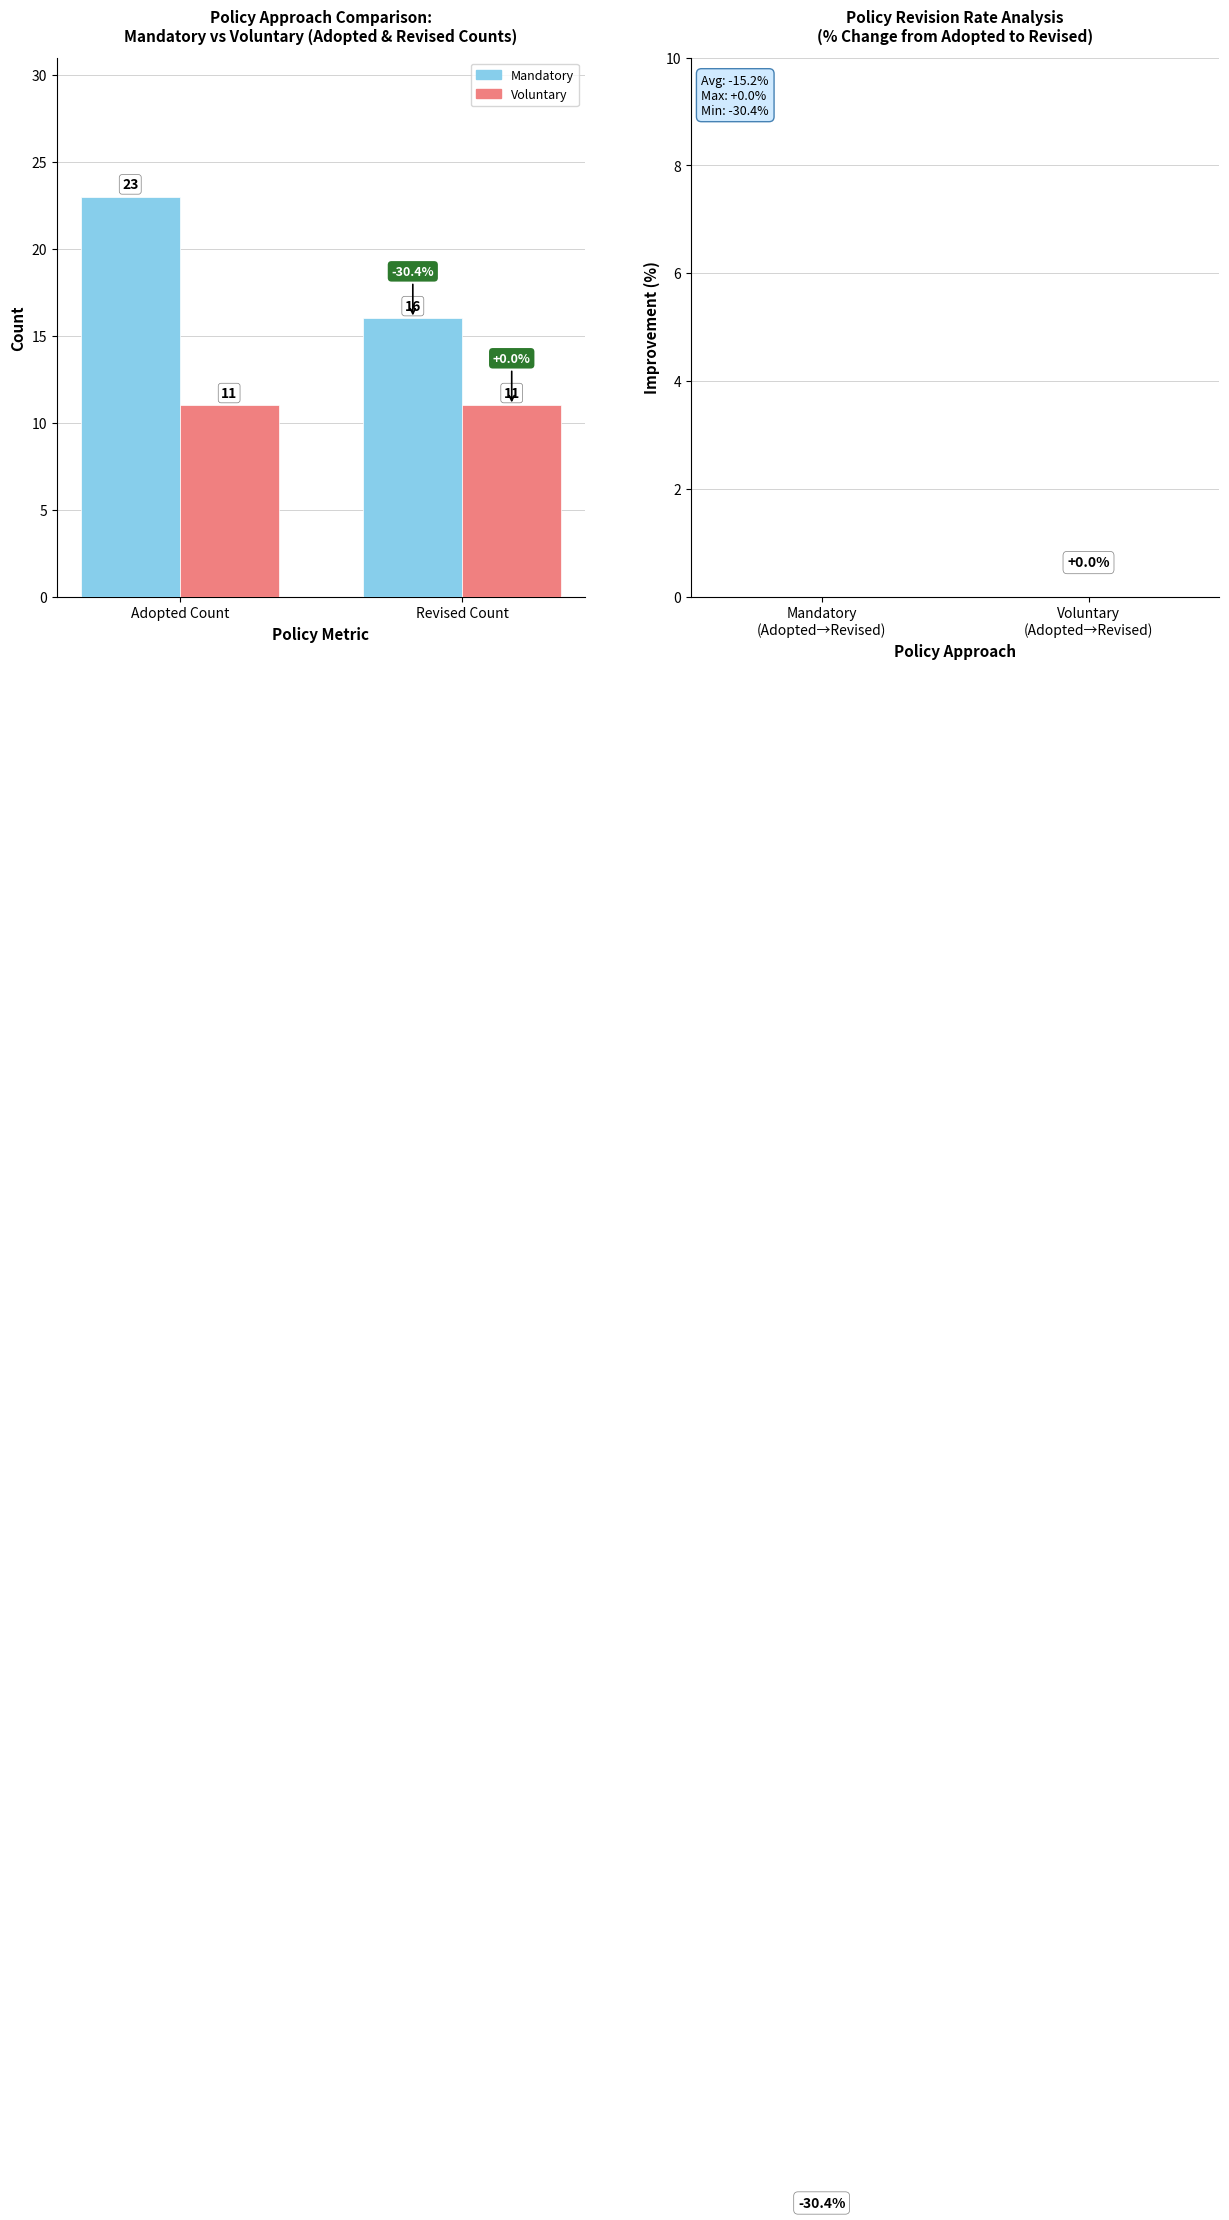

The Mandatory series shows 7.2 at Revised Count. True or false?

False